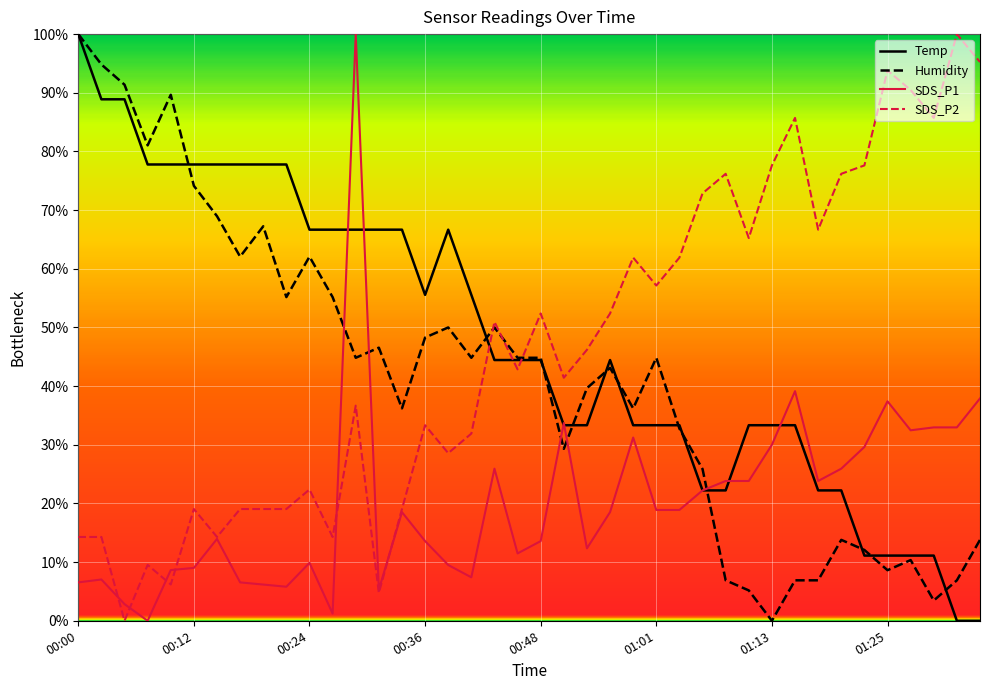

What is the maximum value shown in the chart?

100.0